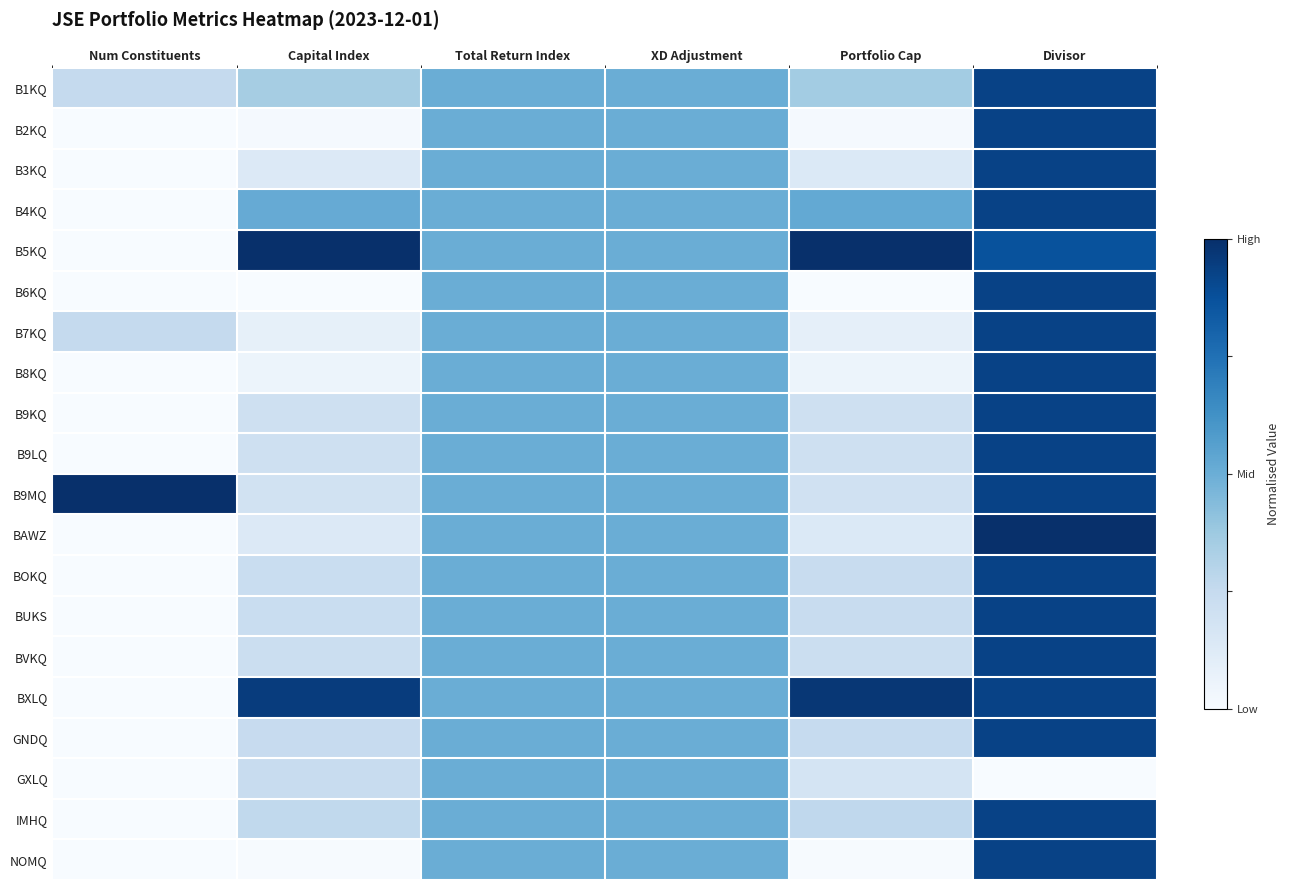

Reading left to right, transcribe all the data shown in this chart.

B1KQ: Num Constituents=0.2	Capital Index=0.4	Total Return Index=0.5	XD Adjustment=0.5	Portfolio Cap=0.4	Divisor=0.9
B2KQ: Num Constituents=0.0	Capital Index=0.0	Total Return Index=0.5	XD Adjustment=0.5	Portfolio Cap=0.0	Divisor=0.9
B3KQ: Num Constituents=0.0	Capital Index=0.1	Total Return Index=0.5	XD Adjustment=0.5	Portfolio Cap=0.1	Divisor=0.9
B4KQ: Num Constituents=0.0	Capital Index=0.5	Total Return Index=0.5	XD Adjustment=0.5	Portfolio Cap=0.5	Divisor=0.9
B5KQ: Num Constituents=0.0	Capital Index=1.0	Total Return Index=0.5	XD Adjustment=0.5	Portfolio Cap=1.0	Divisor=0.9
B6KQ: Num Constituents=0.0	Capital Index=0.0	Total Return Index=0.5	XD Adjustment=0.5	Portfolio Cap=0.0	Divisor=0.9
B7KQ: Num Constituents=0.2	Capital Index=0.1	Total Return Index=0.5	XD Adjustment=0.5	Portfolio Cap=0.1	Divisor=0.9
B8KQ: Num Constituents=0.0	Capital Index=0.1	Total Return Index=0.5	XD Adjustment=0.5	Portfolio Cap=0.1	Divisor=0.9
B9KQ: Num Constituents=0.0	Capital Index=0.2	Total Return Index=0.5	XD Adjustment=0.5	Portfolio Cap=0.2	Divisor=0.9
B9LQ: Num Constituents=0.0	Capital Index=0.2	Total Return Index=0.5	XD Adjustment=0.5	Portfolio Cap=0.2	Divisor=0.9
B9MQ: Num Constituents=1.0	Capital Index=0.2	Total Return Index=0.5	XD Adjustment=0.5	Portfolio Cap=0.2	Divisor=0.9
BAWZ: Num Constituents=0.0	Capital Index=0.1	Total Return Index=0.5	XD Adjustment=0.5	Portfolio Cap=0.1	Divisor=1.0
BOKQ: Num Constituents=0.0	Capital Index=0.2	Total Return Index=0.5	XD Adjustment=0.5	Portfolio Cap=0.2	Divisor=0.9
BUKS: Num Constituents=0.0	Capital Index=0.2	Total Return Index=0.5	XD Adjustment=0.5	Portfolio Cap=0.2	Divisor=0.9
BVKQ: Num Constituents=0.0	Capital Index=0.2	Total Return Index=0.5	XD Adjustment=0.5	Portfolio Cap=0.2	Divisor=0.9
BXLQ: Num Constituents=0.0	Capital Index=1.0	Total Return Index=0.5	XD Adjustment=0.5	Portfolio Cap=1.0	Divisor=0.9
GNDQ: Num Constituents=0.0	Capital Index=0.2	Total Return Index=0.5	XD Adjustment=0.5	Portfolio Cap=0.2	Divisor=0.9
GXLQ: Num Constituents=0.0	Capital Index=0.2	Total Return Index=0.5	XD Adjustment=0.5	Portfolio Cap=0.2	Divisor=0.0
IMHQ: Num Constituents=0.0	Capital Index=0.3	Total Return Index=0.5	XD Adjustment=0.5	Portfolio Cap=0.3	Divisor=0.9
NOMQ: Num Constituents=0.0	Capital Index=0.0	Total Return Index=0.5	XD Adjustment=0.5	Portfolio Cap=0.0	Divisor=0.9